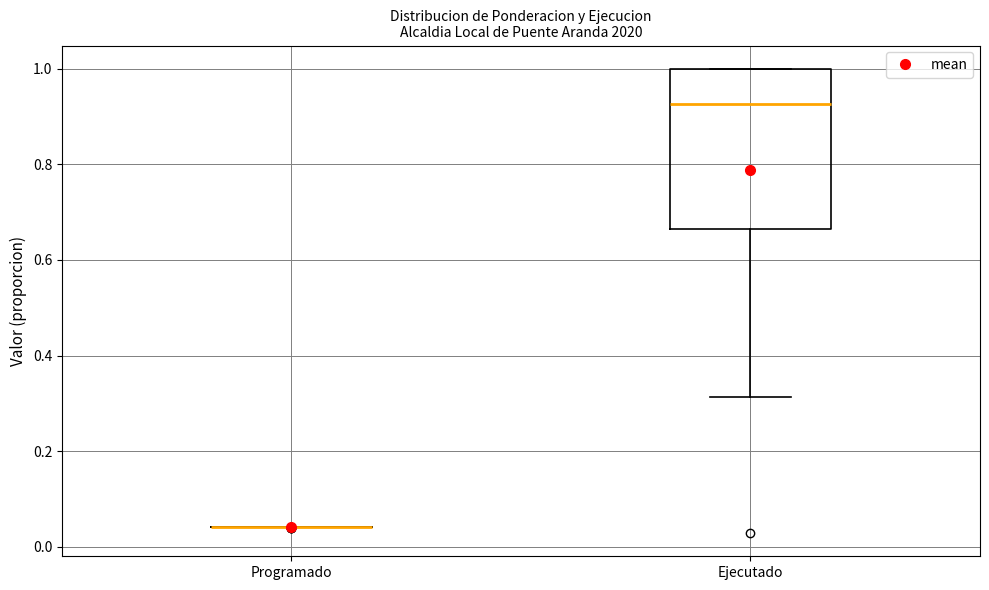

Reading left to right, read every box against the y-axis: the position of its median line, the range the box covers, and the ends of its whiskers. The values are not printed on the chart, so give them approximately, as read against the axis.

Programado: box collapsed to a line at 0.04, whiskers 0.04 to 0.04
Ejecutado: median 0.92, box 0.66 to 1.00, whiskers 0.32 to 1.00